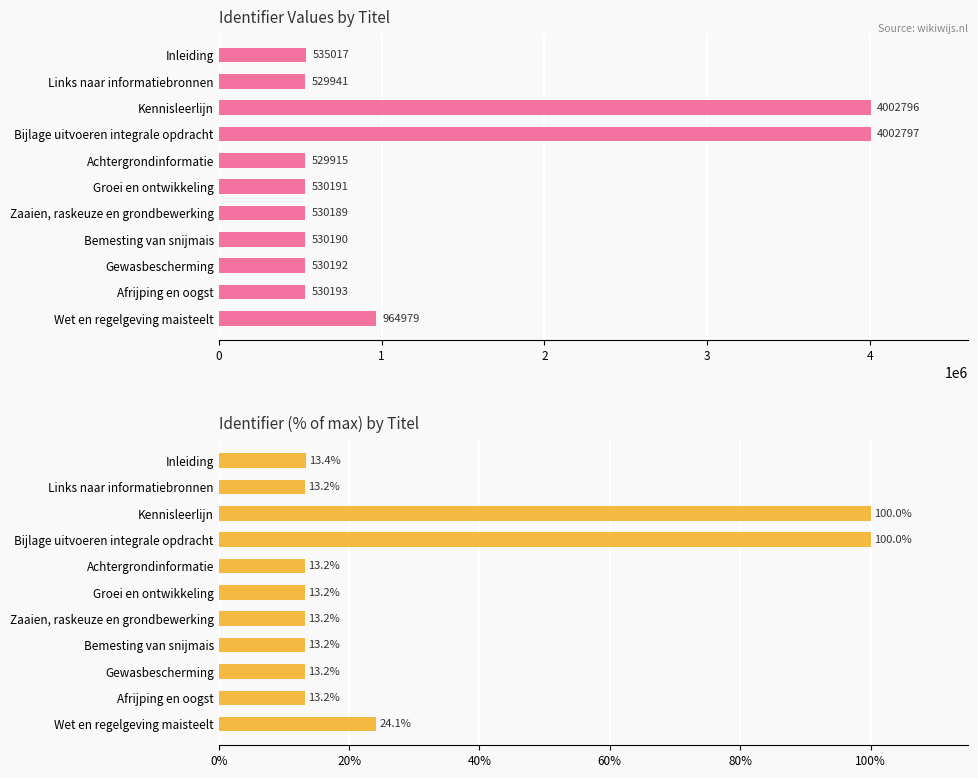

List the series in order of their peak value, lowest first.

Identifier (%), Identifier